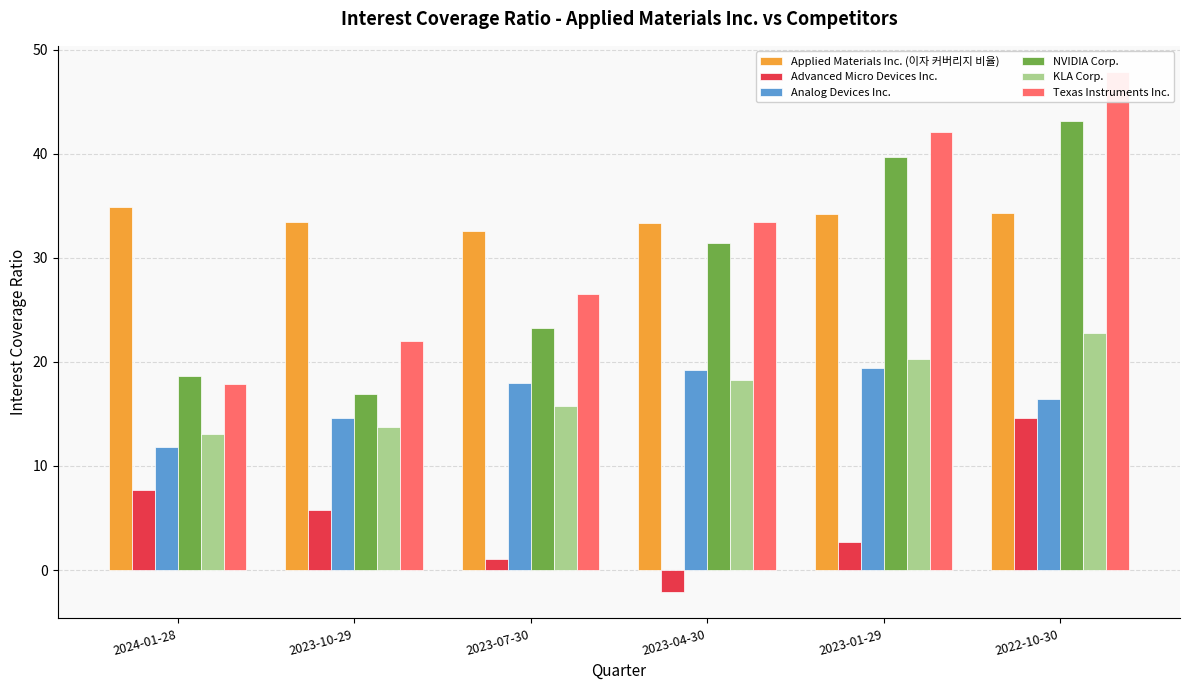

Which label corresponds to the largest value in the chart?

2022-10-30